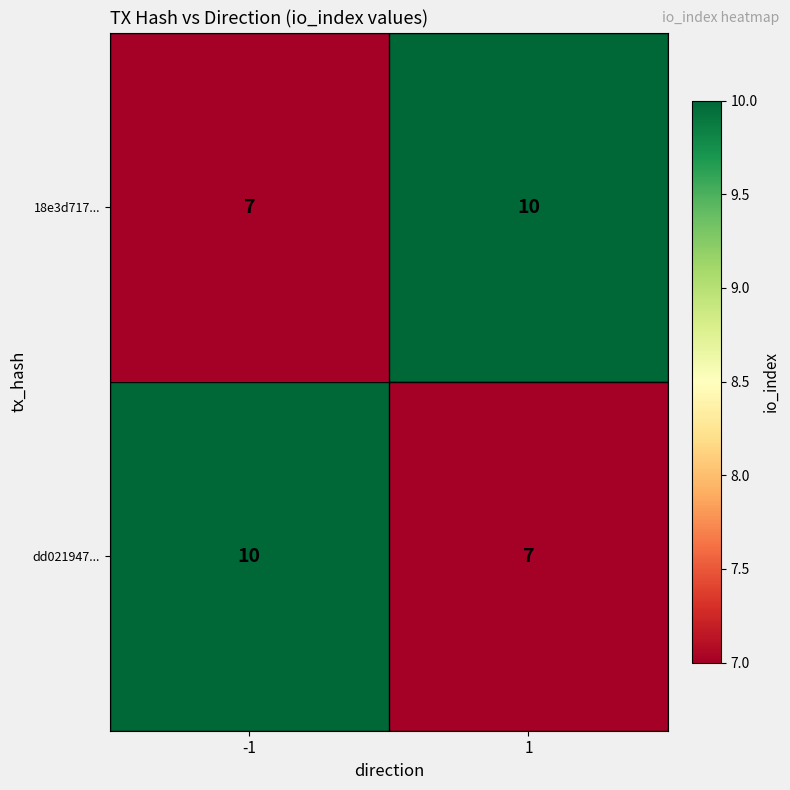

What is the spread (max minus min) of values at 1?

3